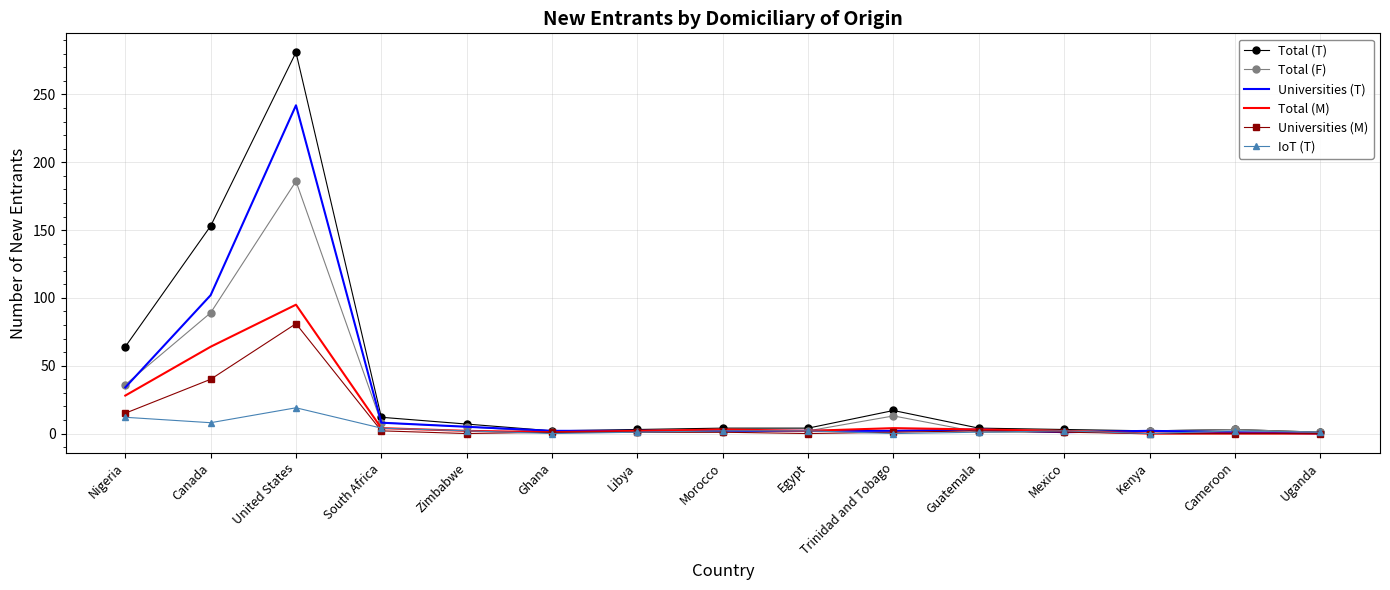

What position from the right is United States?

13